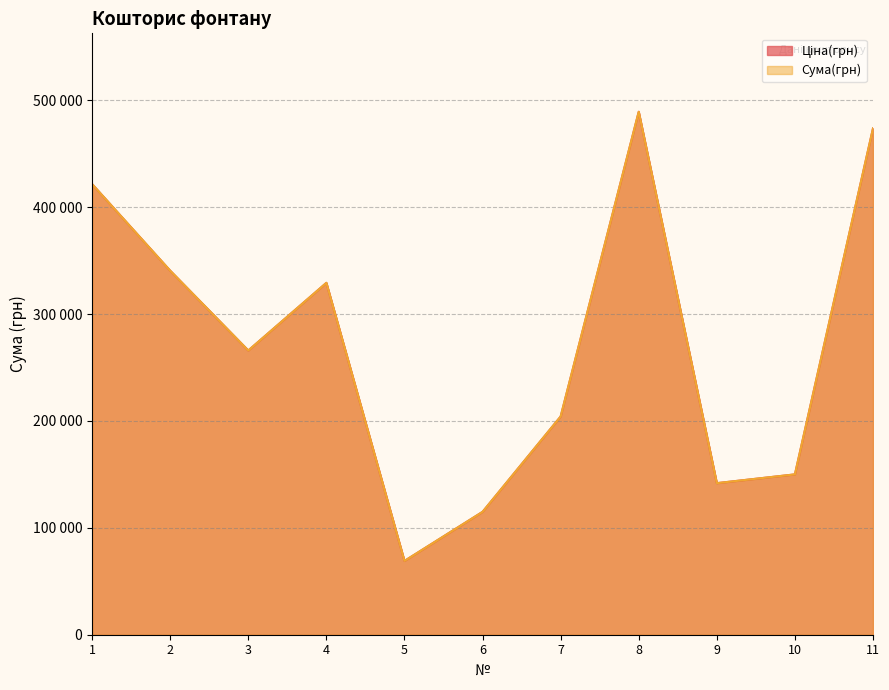

Rank the series by their maximum value, from lowest to highest.

Ціна(грн), Сума(грн)